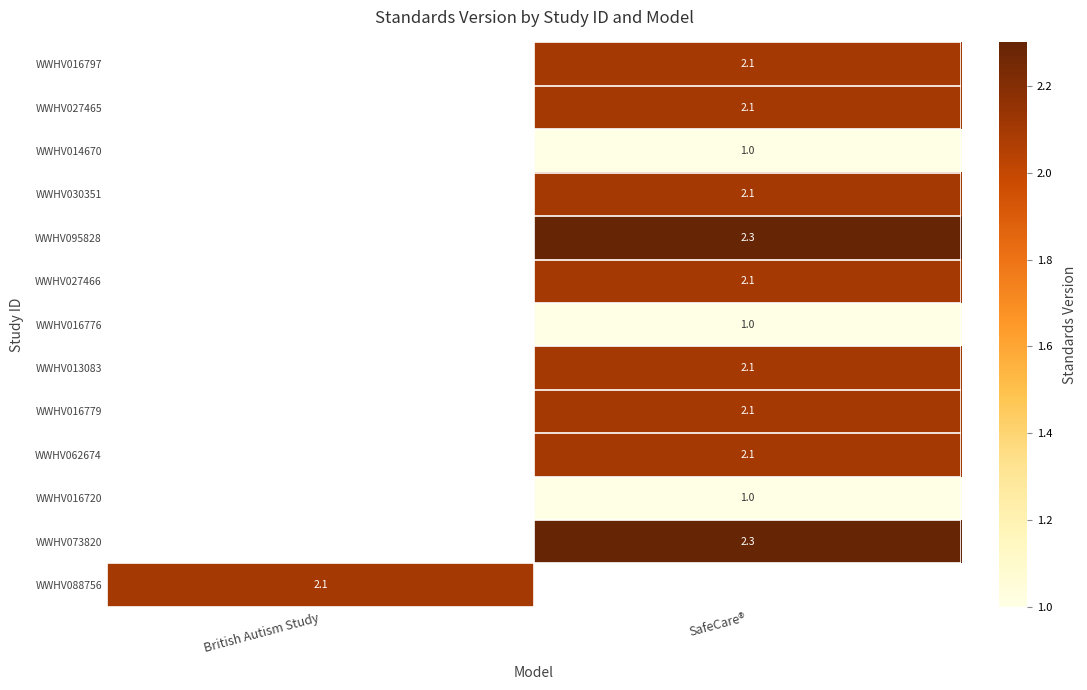

The value of WWHV014670 at SafeCare® is 1.0. True or false?

True